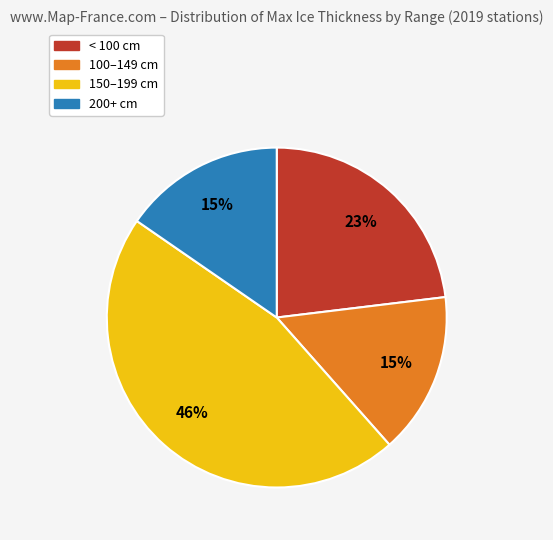

The 200+ cm slice represents 15% of the pie. True or false?

True